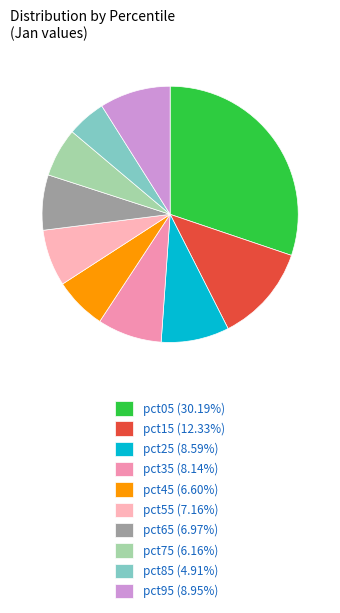

Is there any slice that represents more than half of the pie?

No